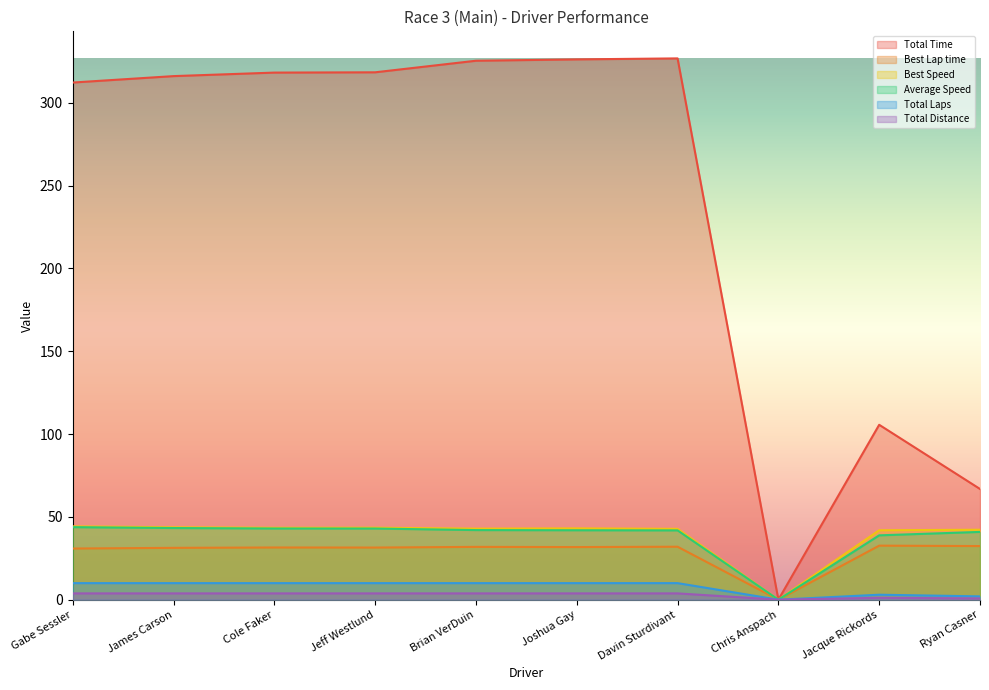

List the labels in order of Best Speed value, largest first.

Gabe Sessler, James Carson, Jeff Westlund, Cole Faker, Joshua Gay, Brian VerDuin, Davin Sturdivant, Ryan Casner, Jacque Rickords, Chris Anspach